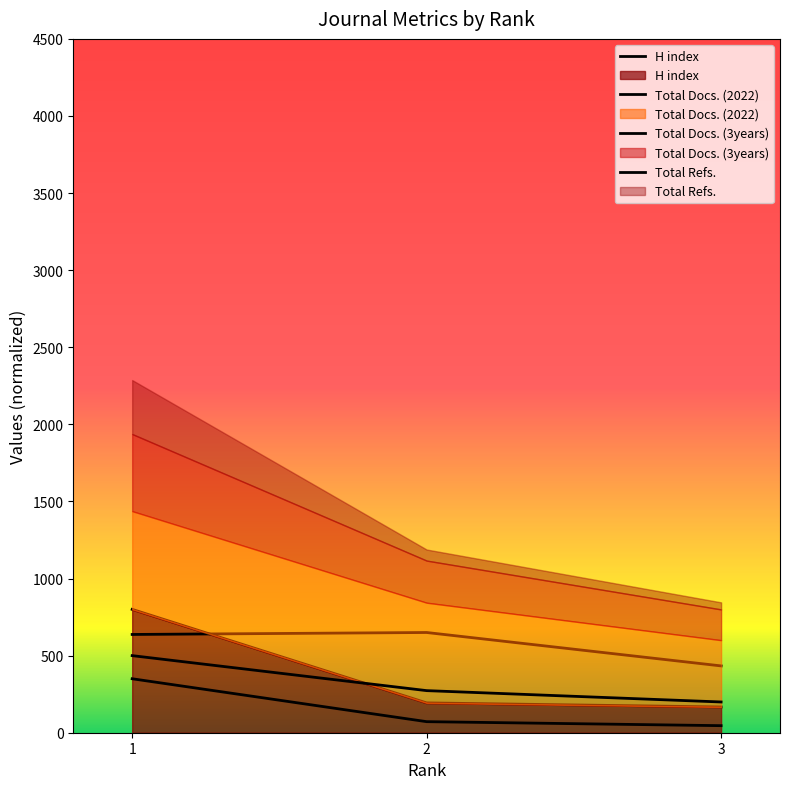

What is the minimum value shown in the chart?

45.8